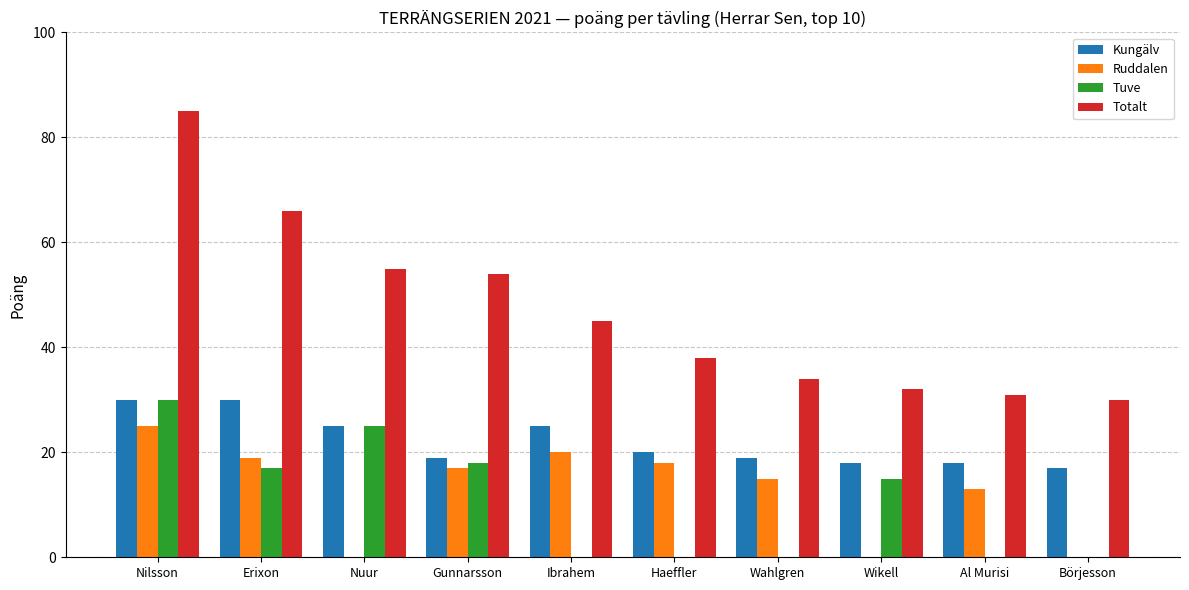

True or false: Tuve has a value of 0 at Börjesson.

True